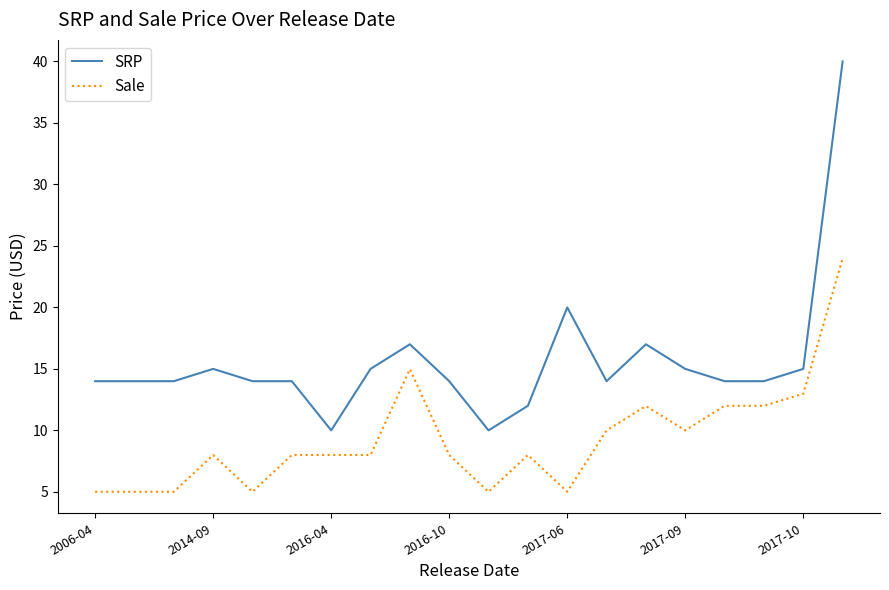

True or false: SRP and Sale intersect in this chart.

False